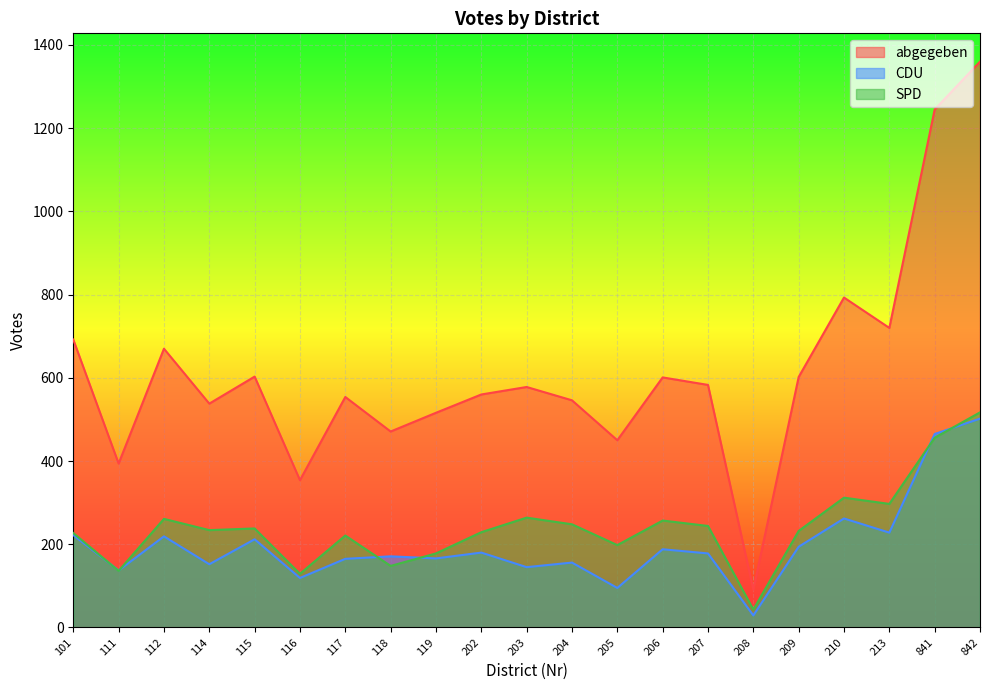

Rank the series by their maximum value, from lowest to highest.

CDU, SPD, abgegeben